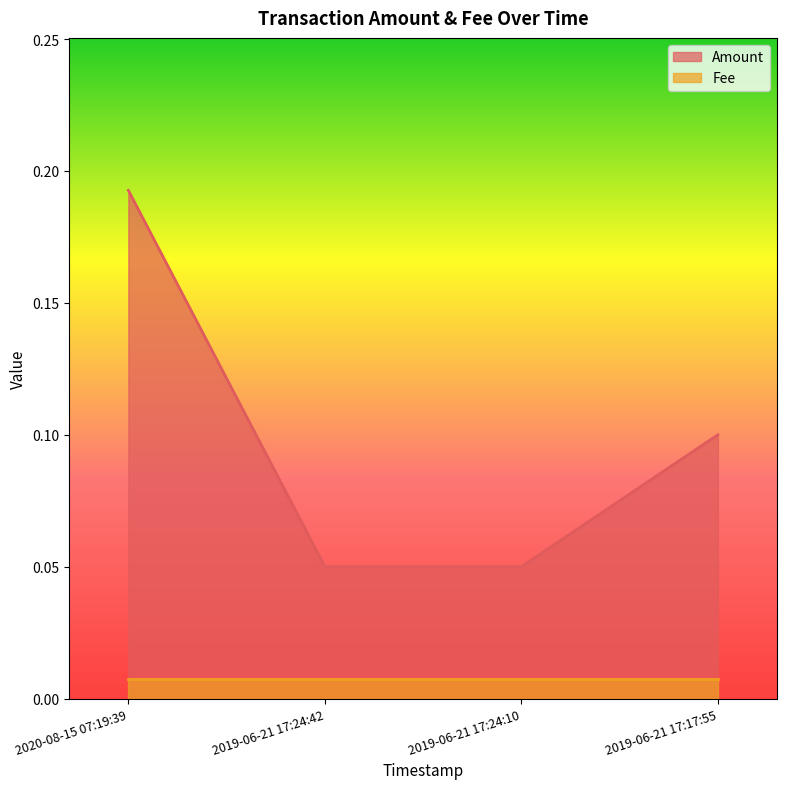

Count the values in the range 0 to 1.

4